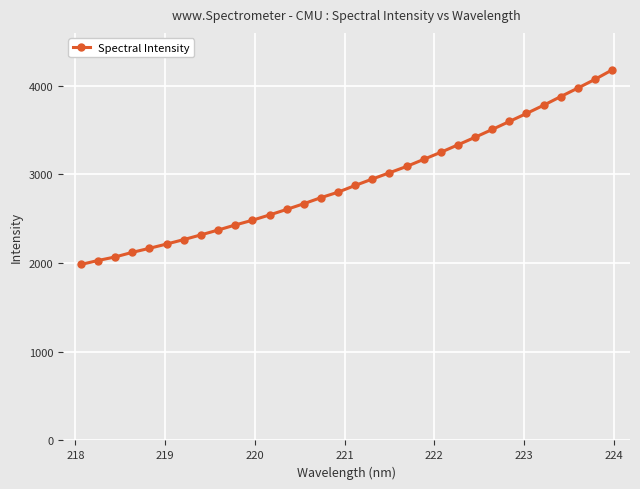

What is the difference between the second highest and second lowest values?

2043.0